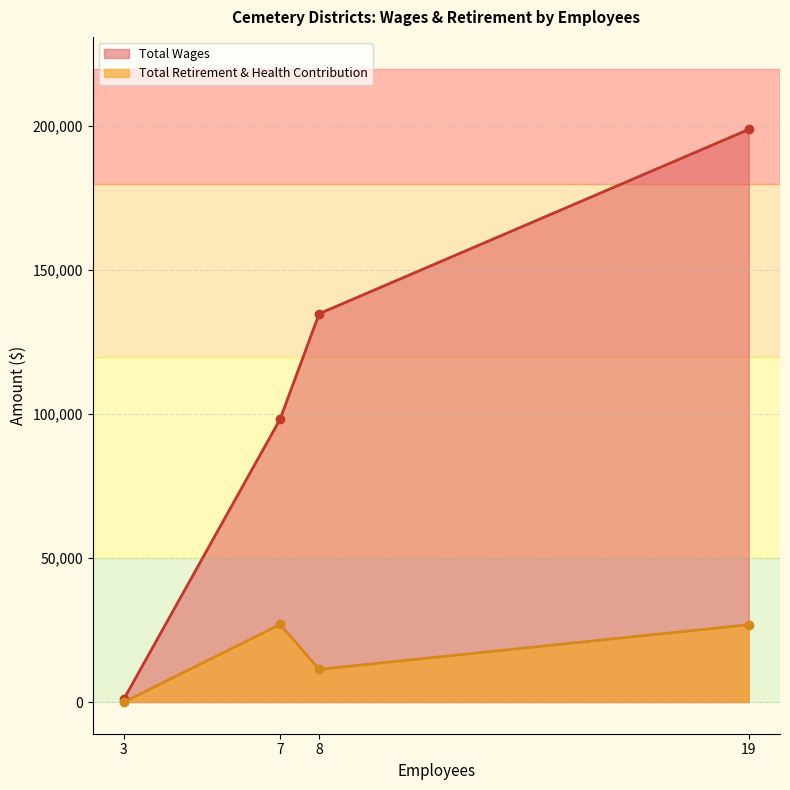

List the series in order of their overall mean, lowest first.

Total Retirement & Health Contribution, Total Wages